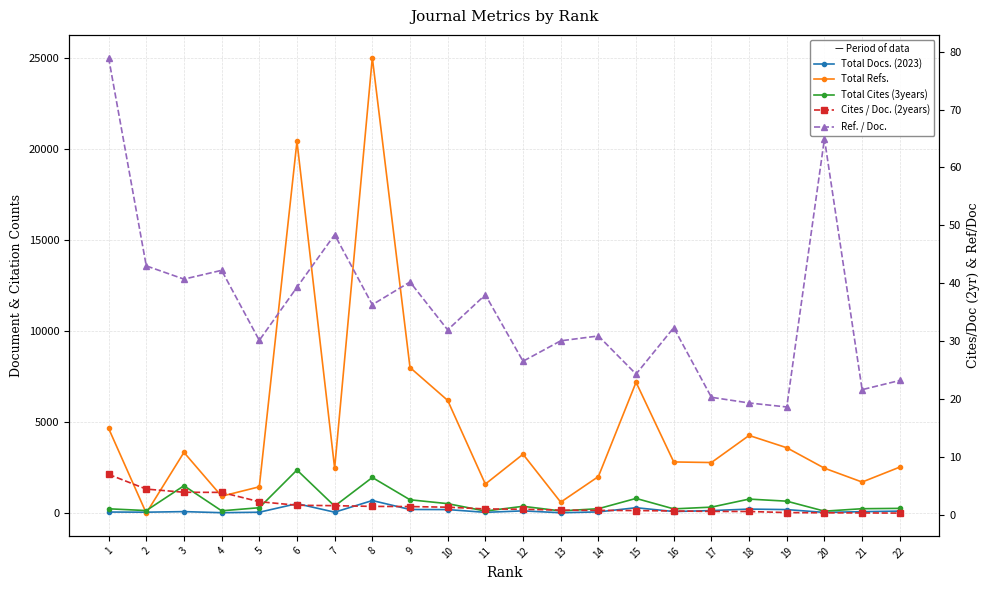

Where do Total Refs. and Total Docs. (2023) first cross each other?

1 and 2